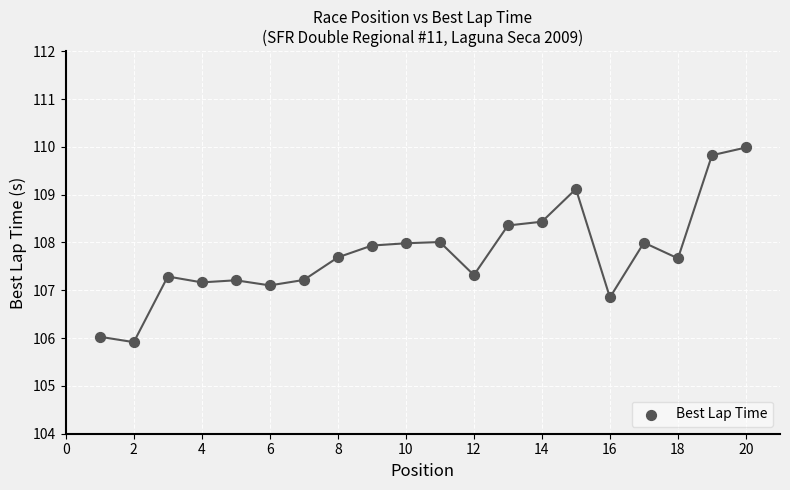

What is the range of X values (max minus min)?

19.0